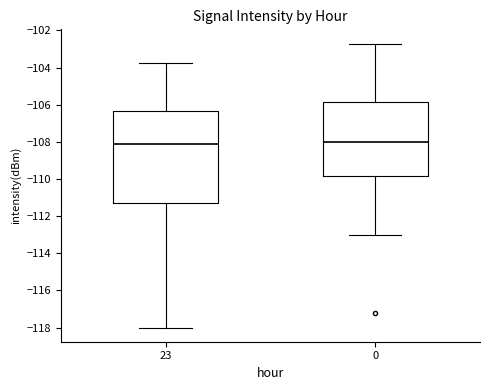

Where is the lower edge of the box at x = 23 on the y-axis? The values are not printed on the chart, so give them approximately, as read against the axis.

-111.2